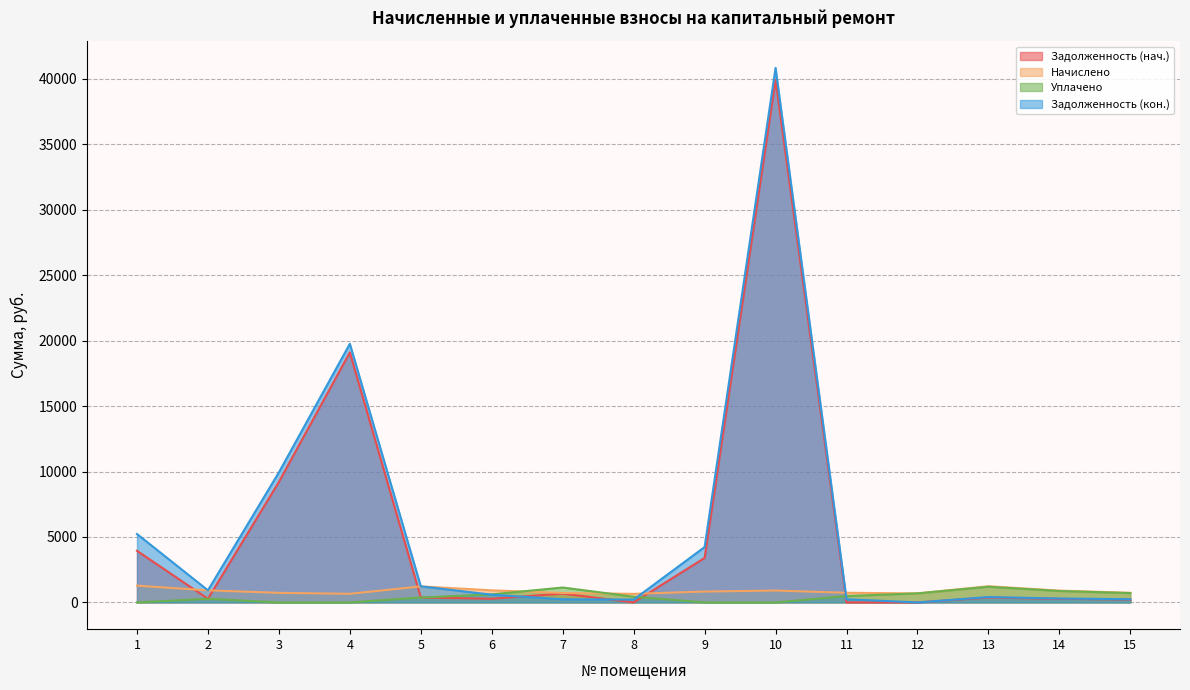

True or false: zadolzhennost has a value of 39926.0 at 10.

True